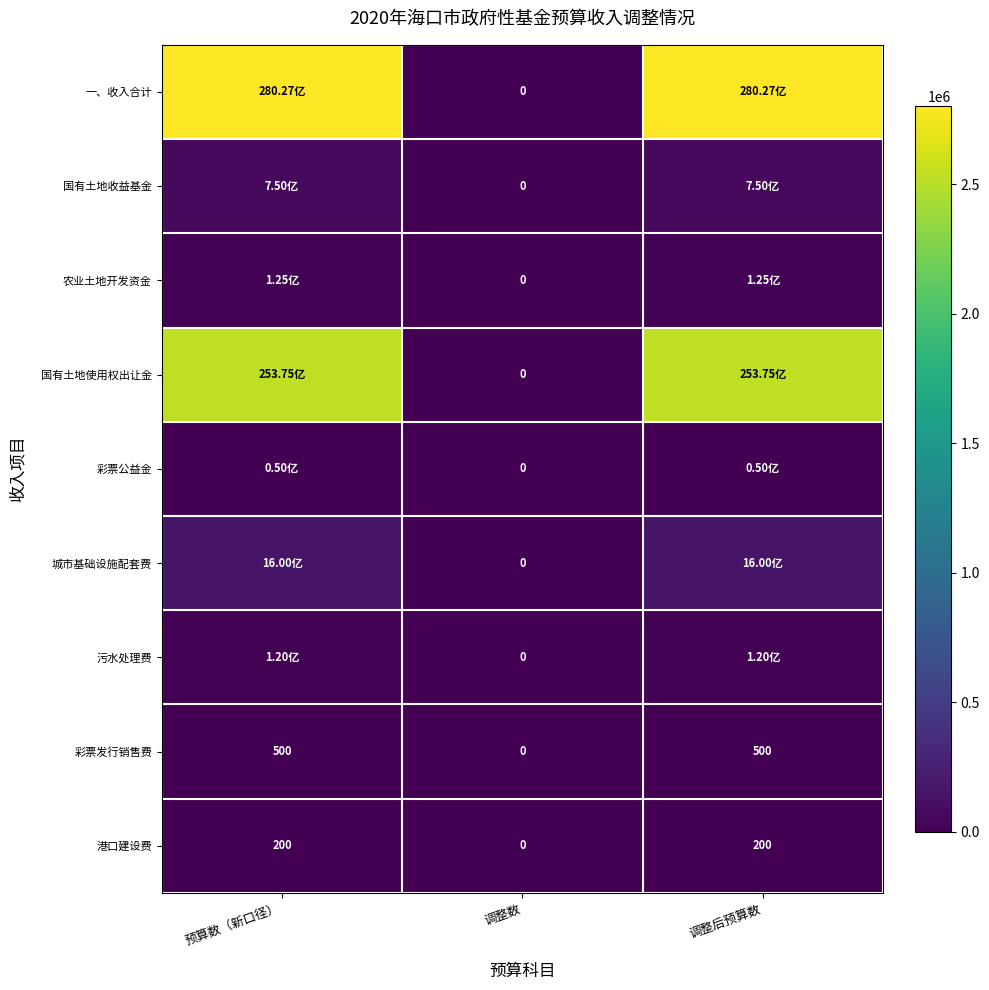

What is the difference between the maximum and minimum values in the 一、收入合计 series?

2802700